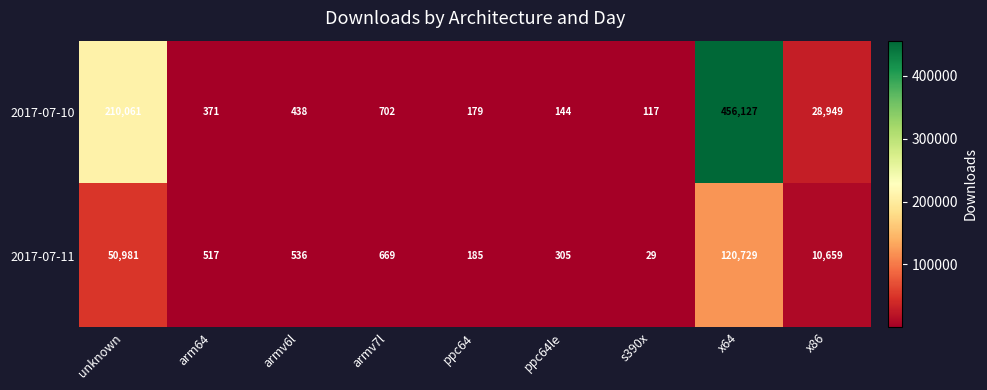

Is it true that 2017-07-11 equals 2816 at x86?

False